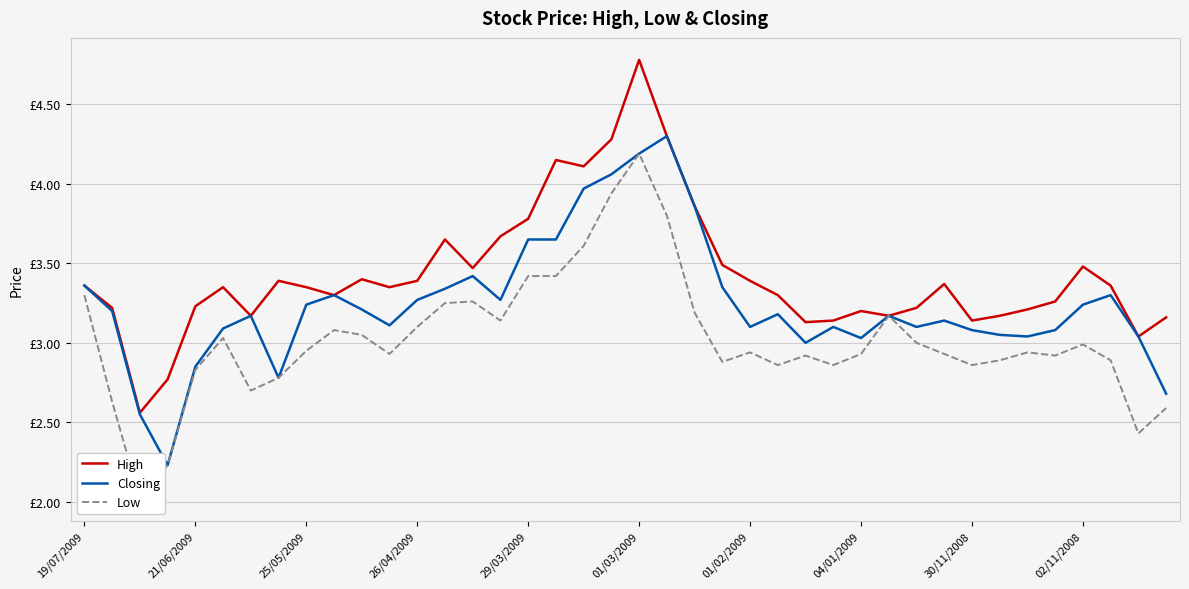

True or false: Closing and Low intersect in this chart.

False